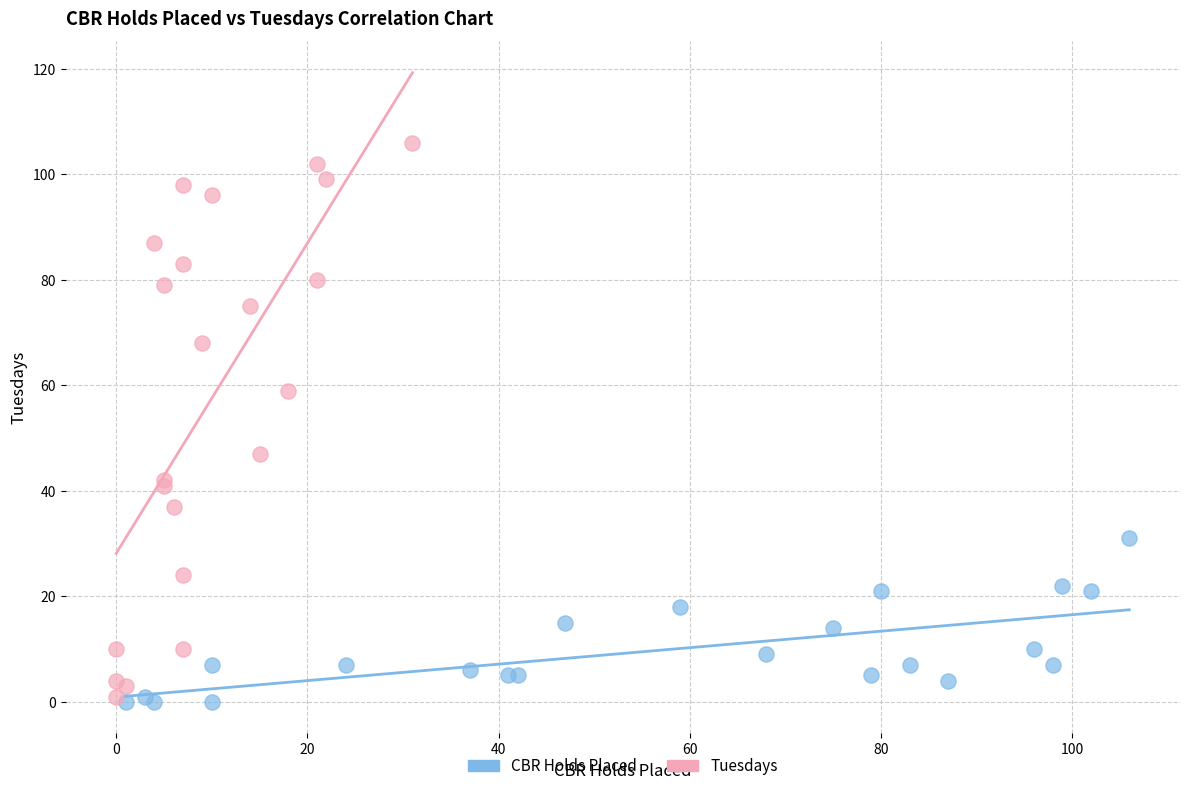

Which series reaches the maximum Y coordinate?

Tuesdays